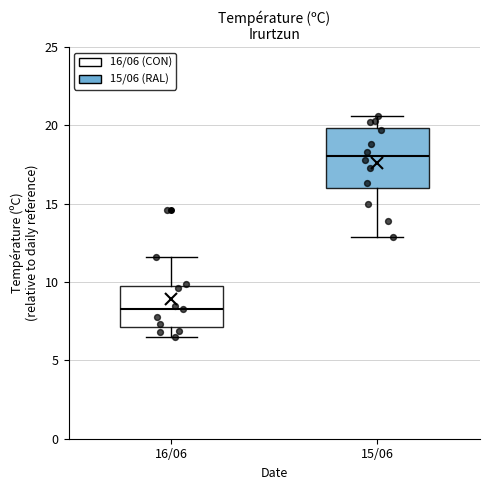

Reading left to right, transcribe this box plot: for each box, give where its median line is, the range the box spans, and where its two whiskers end, as read against the y-axis. The values are not printed on the chart, so give them approximately, as read against the axis.

16/06: median 8.5, box 7.0 to 10.0, whiskers 6.5 to 11.5
15/06: median 18.0, box 16.0 to 20.0, whiskers 13.0 to 20.5